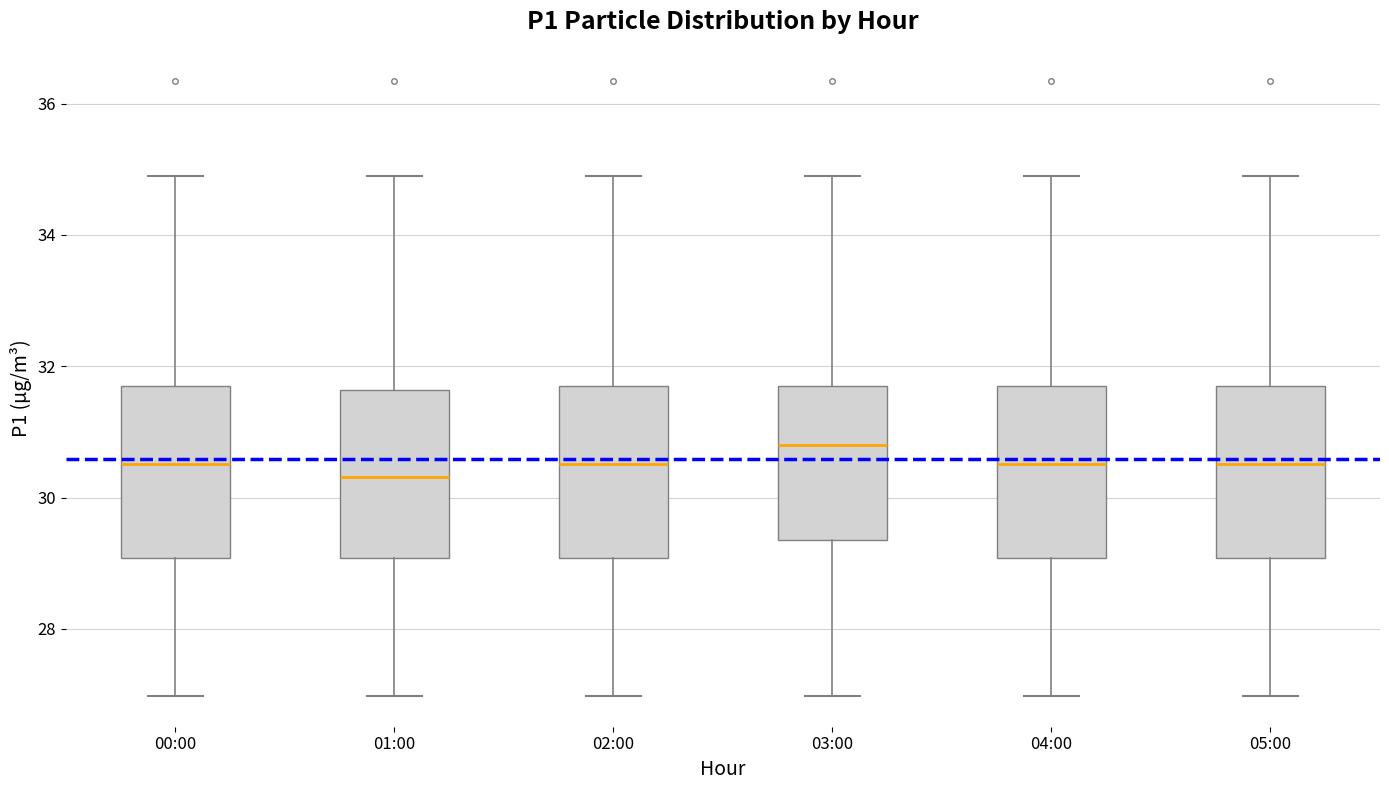

Reading left to right, read every box against the y-axis: the position of its median line, the range the box covers, and the ends of its whiskers. The values are not printed on the chart, so give them approximately, as read against the axis.

00:00: median 30.6, box 29.0 to 31.6, whiskers 27.0 to 35.0
01:00: median 30.4, box 29.0 to 31.6, whiskers 27.0 to 35.0
02:00: median 30.6, box 29.0 to 31.6, whiskers 27.0 to 35.0
03:00: median 30.8, box 29.4 to 31.6, whiskers 27.0 to 35.0
04:00: median 30.6, box 29.0 to 31.6, whiskers 27.0 to 35.0
05:00: median 30.6, box 29.0 to 31.6, whiskers 27.0 to 35.0